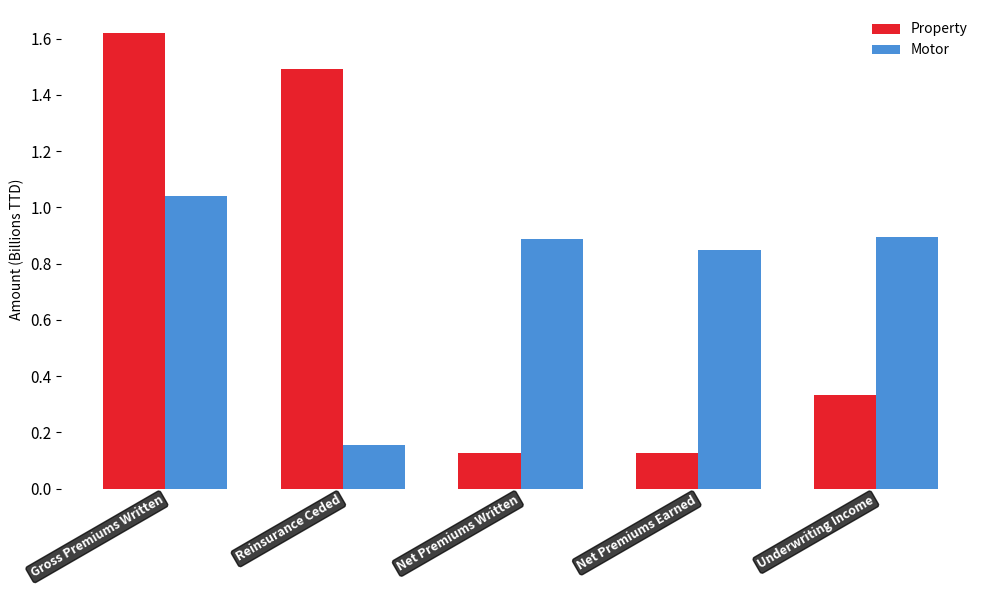

At which label does Property reach its peak?

Gross Premiums Written